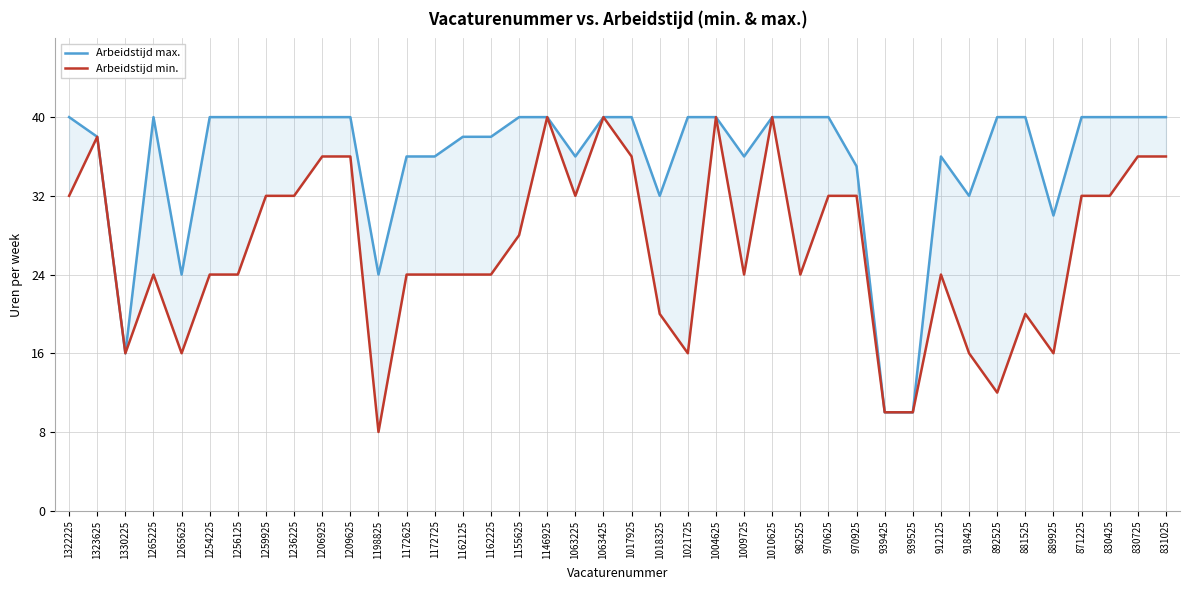

The Arbeidstijd max. series shows 10 at 939525. True or false?

True